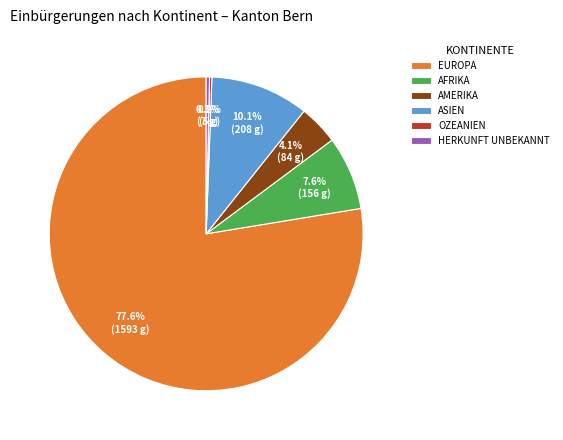

What is the largest slice in the pie chart?

EUROPA